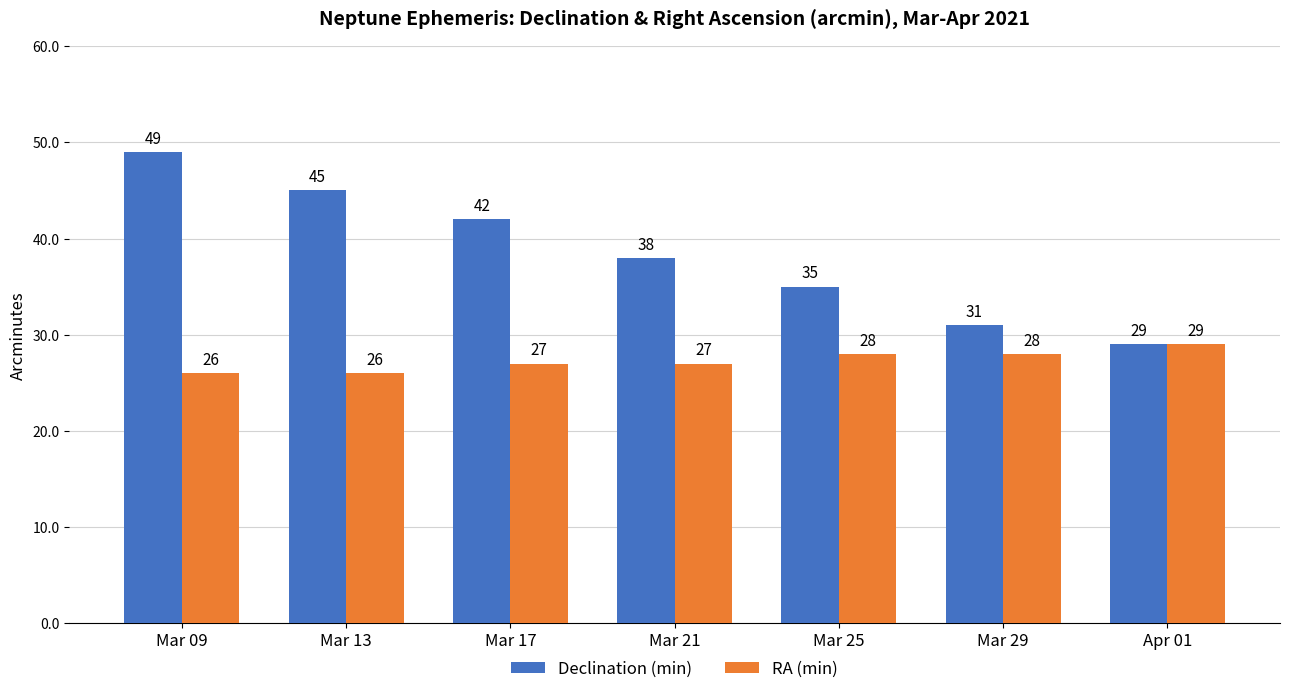

Rank the series at Mar 17 from lowest to highest value.

RA (min), Declination (min)